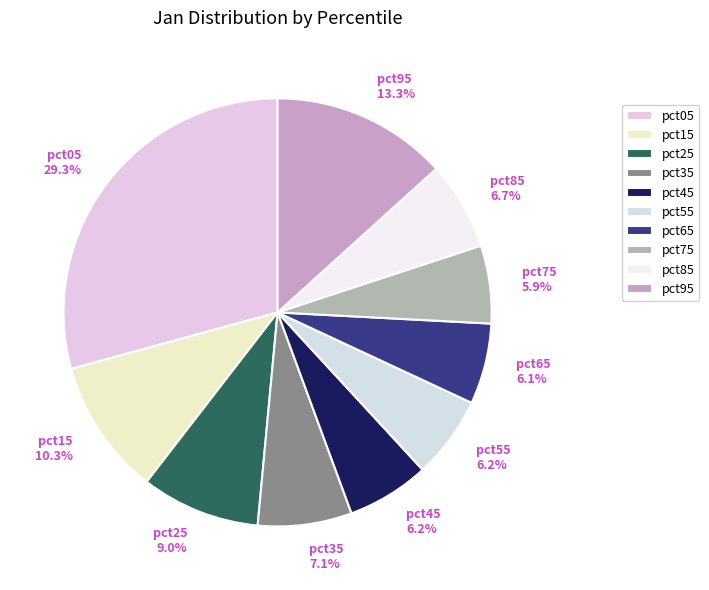

What portion of the pie excludes pct75?

94.1%